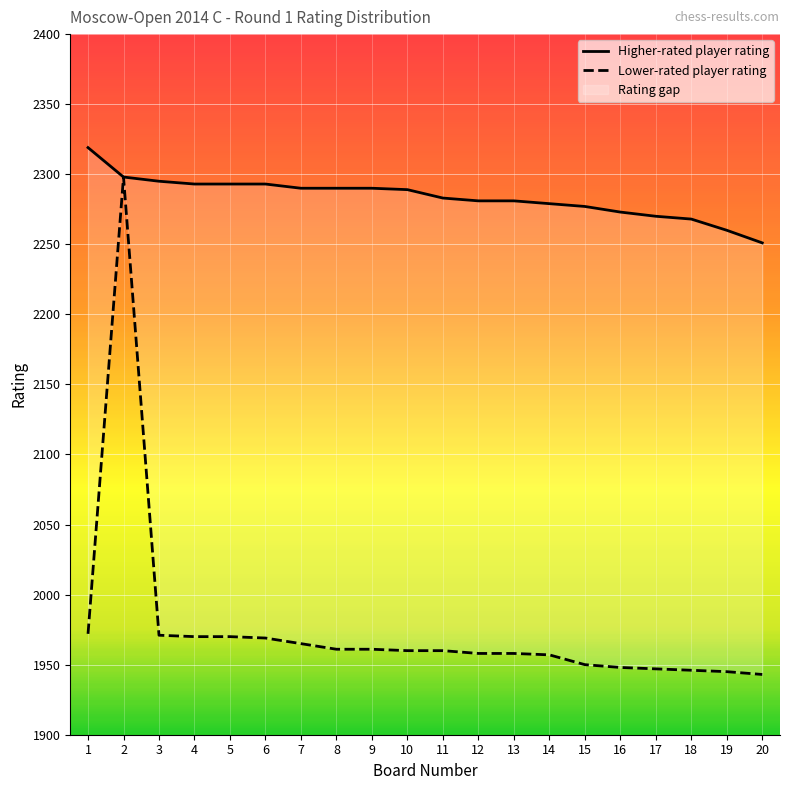

Rank the series at 14 from highest to lowest value.

Higher-rated player rating, Lower-rated player rating